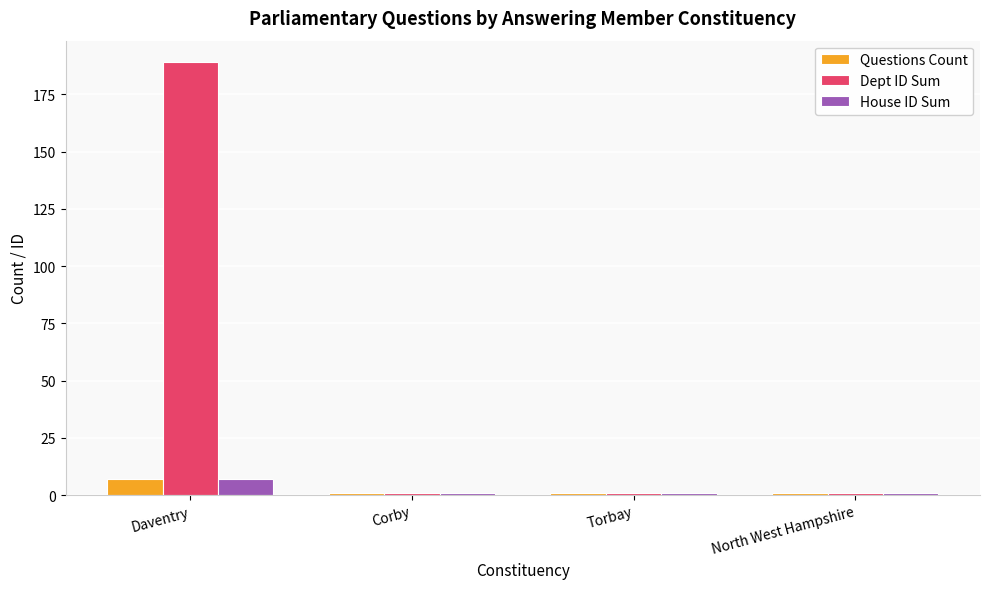

What is the spread (max minus min) of values at Daventry?

182